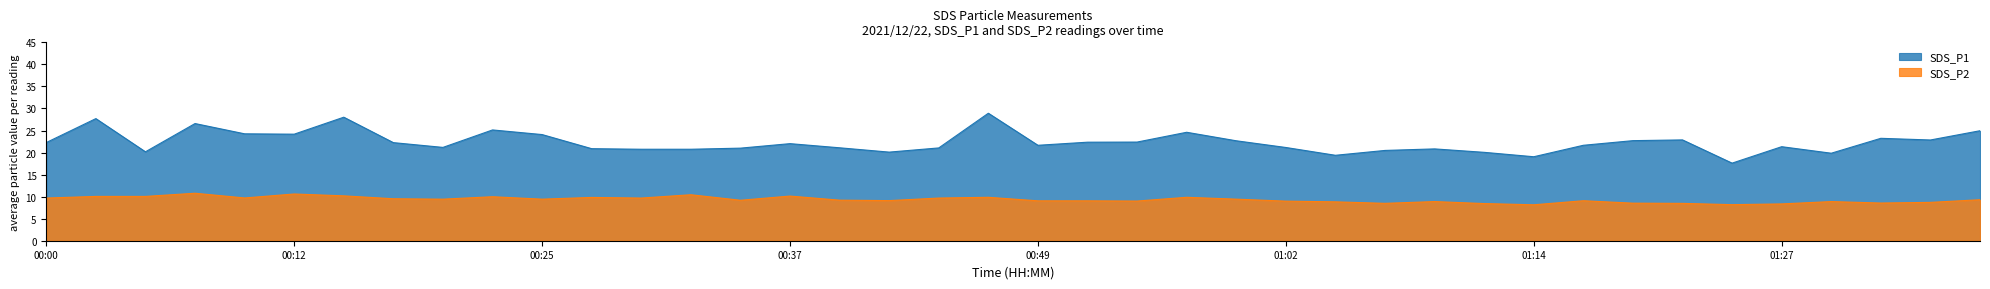

Reading right to left, list all the values displayed in this chart.

SDS_P1: 01:37=24.9	01:34=22.9	01:32=23.2	01:30=19.9	01:27=21.3	01:24=17.6	01:22=22.9	01:19=22.7	01:17=21.6	01:14=19.1	01:12=20.1	01:09=20.8	01:07=20.5	01:04=19.4	01:02=21.1	00:59=22.7	00:57=24.6	00:54=22.4	00:52=22.4	00:49=21.6	00:47=28.9	00:44=21.1	00:42=20.1	00:39=21.1	00:37=22.0	00:34=21.0	00:32=20.8	00:30=20.8	00:27=20.9	00:25=24.1	00:22=25.1	00:20=21.2	00:17=22.2	00:15=28.0	00:12=24.2	00:10=24.2	00:07=26.6	00:05=20.2	00:02=27.7	00:00=22.3
SDS_P2: 01:37=9.3	01:34=8.7	01:32=8.6	01:30=8.9	01:27=8.3	01:24=8.2	01:22=8.5	01:19=8.5	01:17=9.1	01:14=8.2	01:12=8.4	01:09=8.9	01:07=8.5	01:04=8.8	01:02=9.0	00:59=9.4	00:57=9.8	00:54=9.0	00:52=9.1	00:49=9.1	00:47=9.8	00:44=9.7	00:42=9.1	00:39=9.2	00:37=10.1	00:34=9.2	00:32=10.4	00:30=9.7	00:27=9.8	00:25=9.4	00:22=10.0	00:20=9.4	00:17=9.5	00:15=10.2	00:12=10.6	00:10=9.7	00:07=10.8	00:05=10.1	00:02=10.1	00:00=9.7